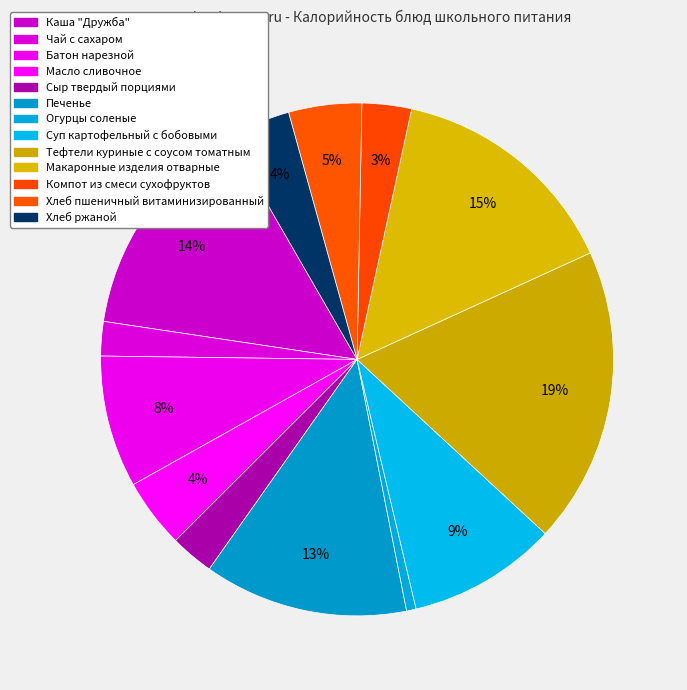

How much of the chart is everything except Сыр твердый порциями?

97.3%